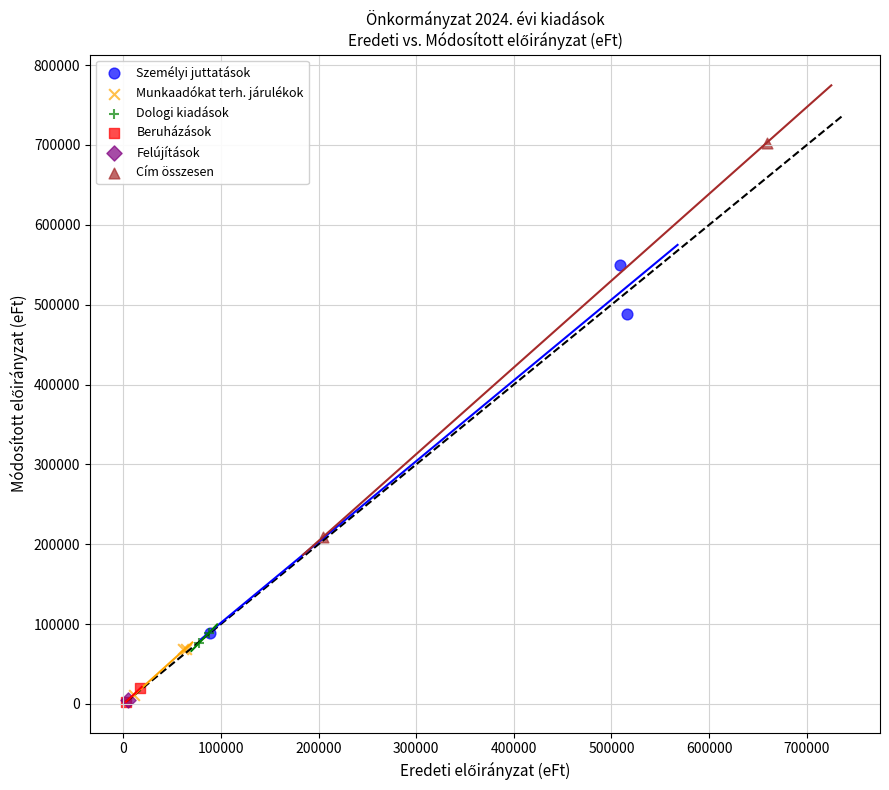

What are all the series names shown in the legend?

Személyi juttatások, Munkaadókat terh. járulékok, Dologi kiadások, Beruházások, Felújítások, Cím összesen